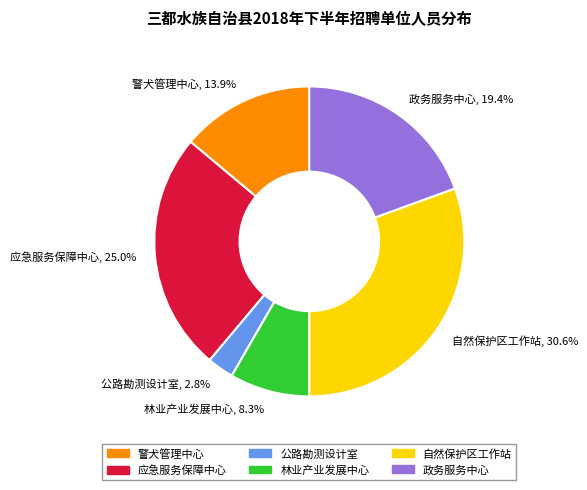

How many segments does this pie chart have?

6